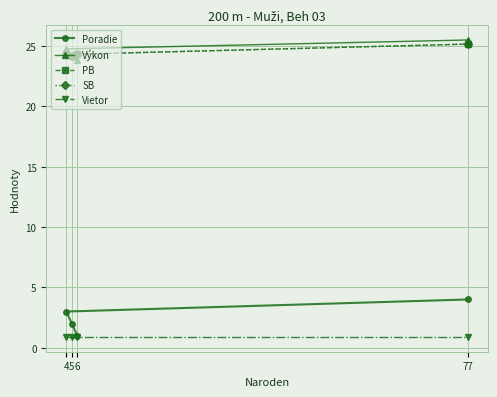

True or false: Vietor and Poradie intersect in this chart.

False